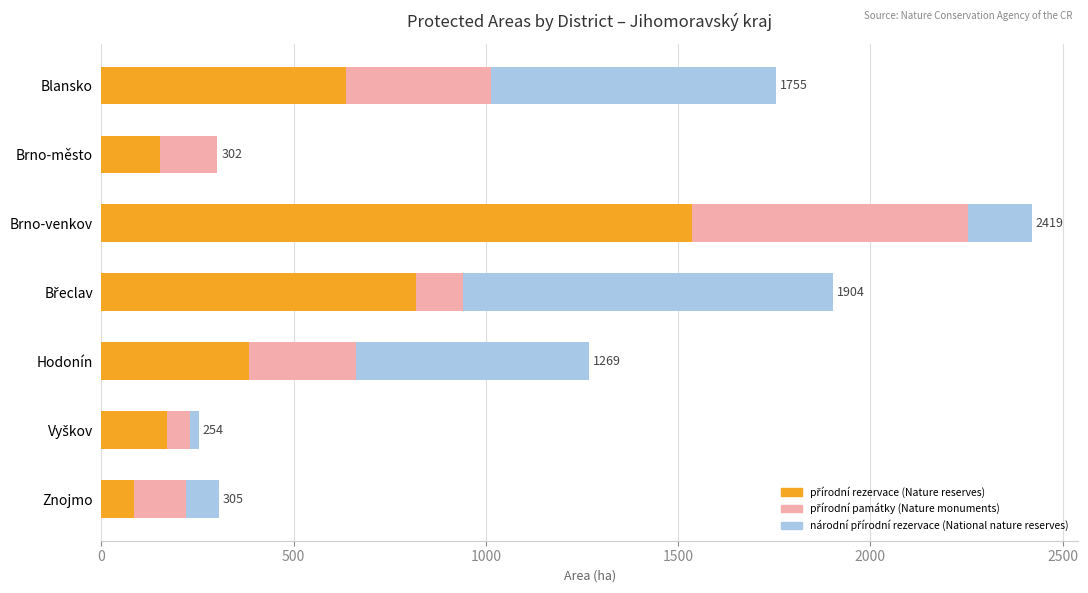

What is the total value across all series at Znojmo?

305.3